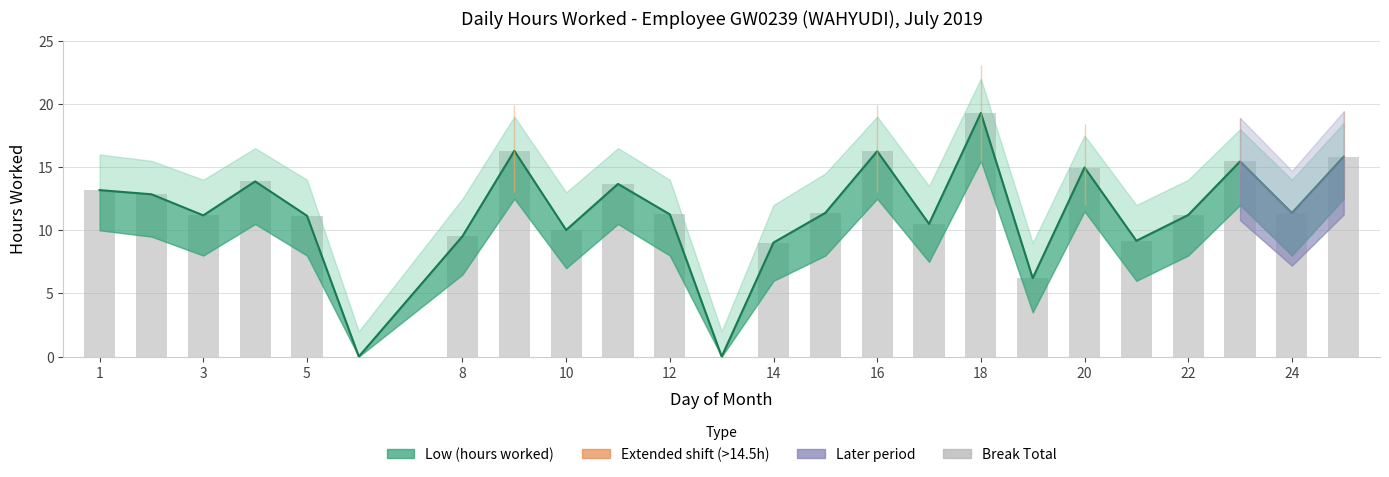

Which has a higher value, 18 or 8?

18